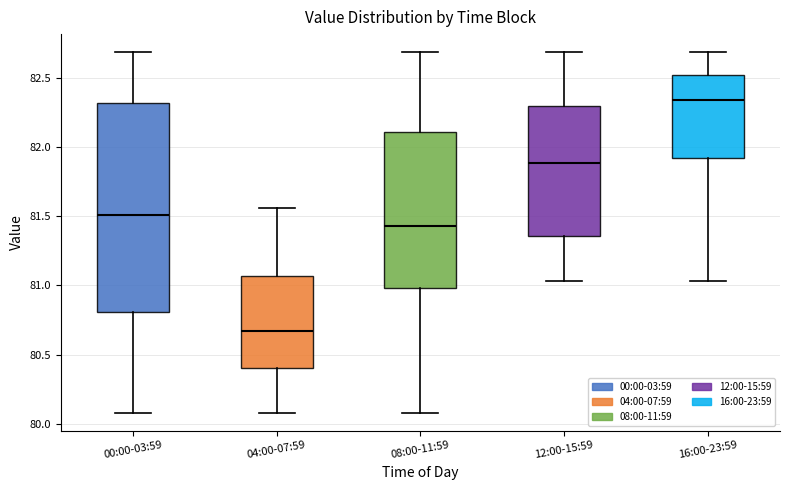

Where is the lower edge of the box for 00:00-03:59 on the y-axis? The values are not printed on the chart, so give them approximately, as read against the axis.

80.80